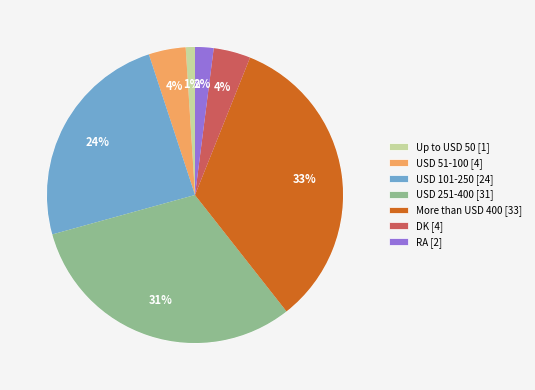

Which has a higher value, RA or USD 251-400?

USD 251-400